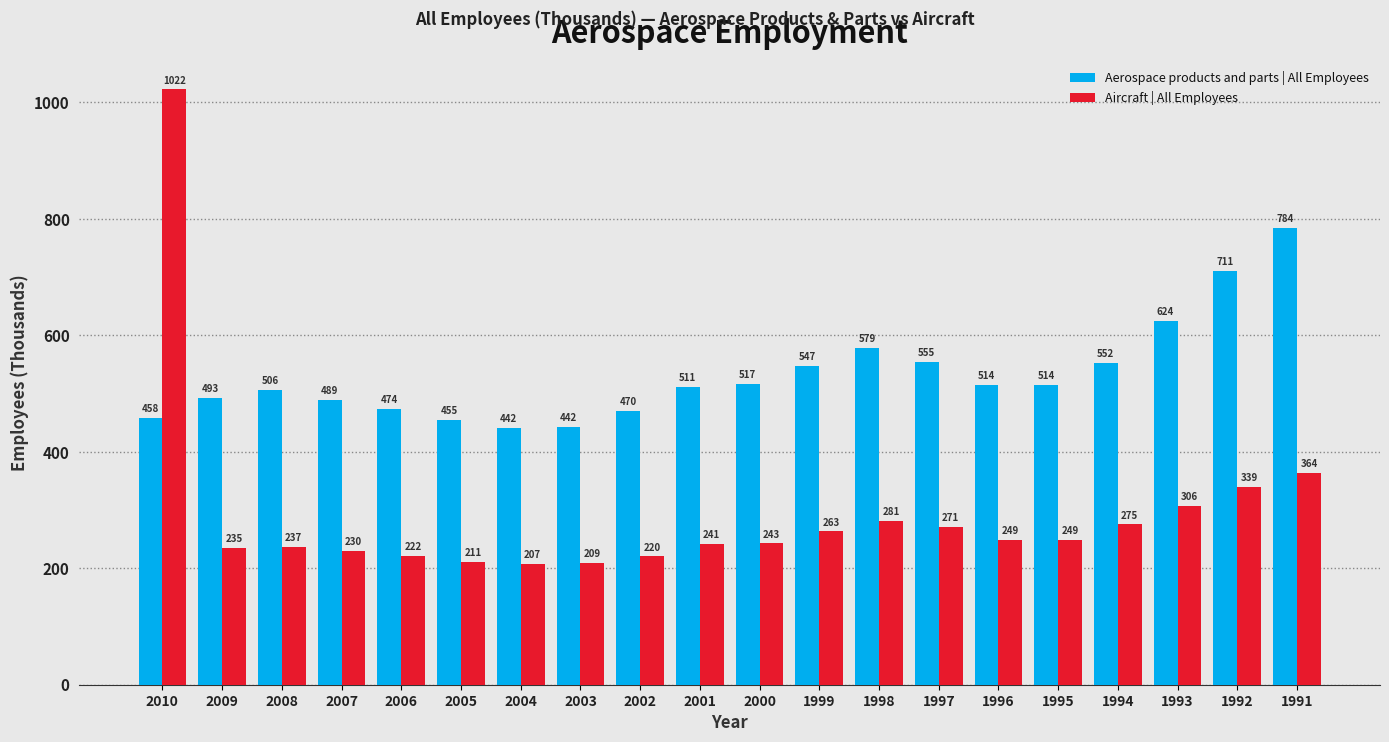

Are the bars grouped side by side (vs. stacked)?

Yes